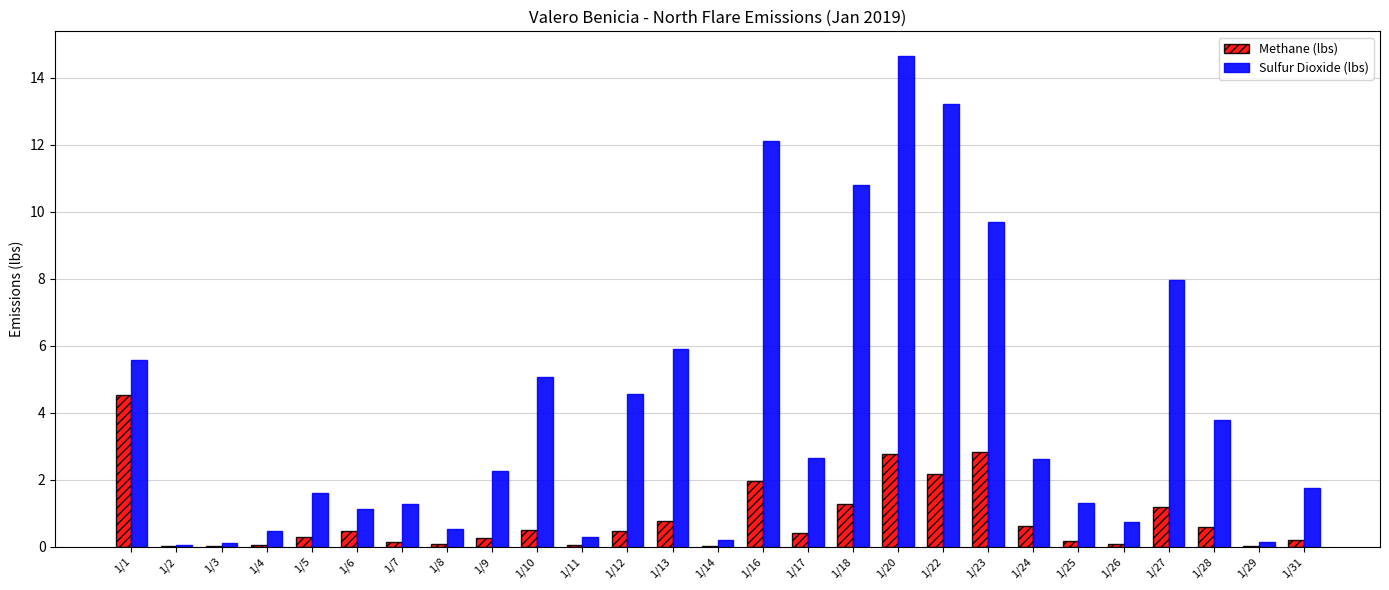

Is the value of Methane (lbs) at 1/14 greater than the value of Sulfur Dioxide (lbs) at 1/18?

No